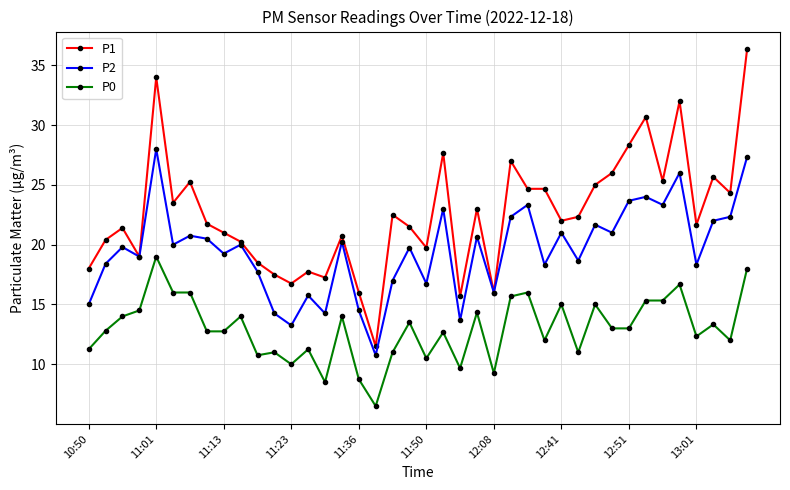

True or false: P0 has more than 2 interior local peaks.

True